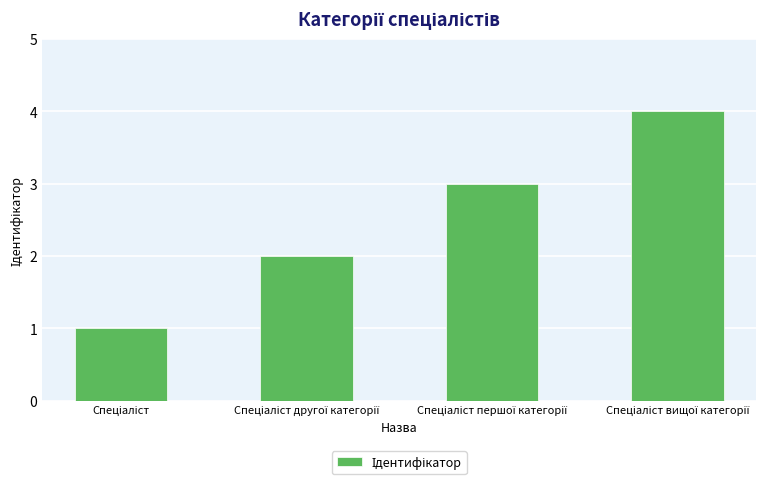

What is the sum of all values?

10